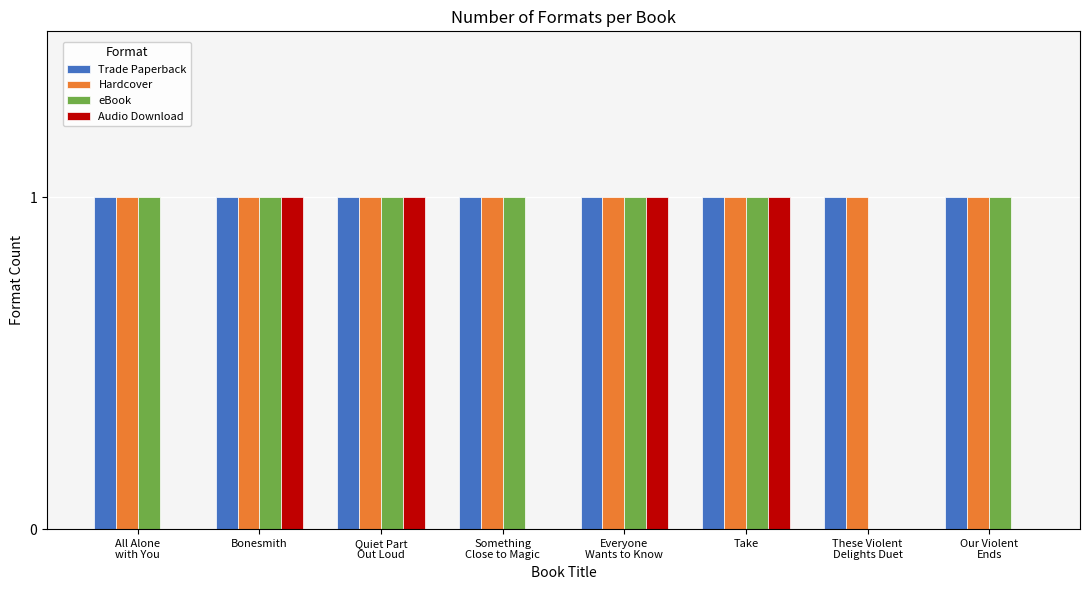

True or false: eBook has a value of 1 at Take.

True